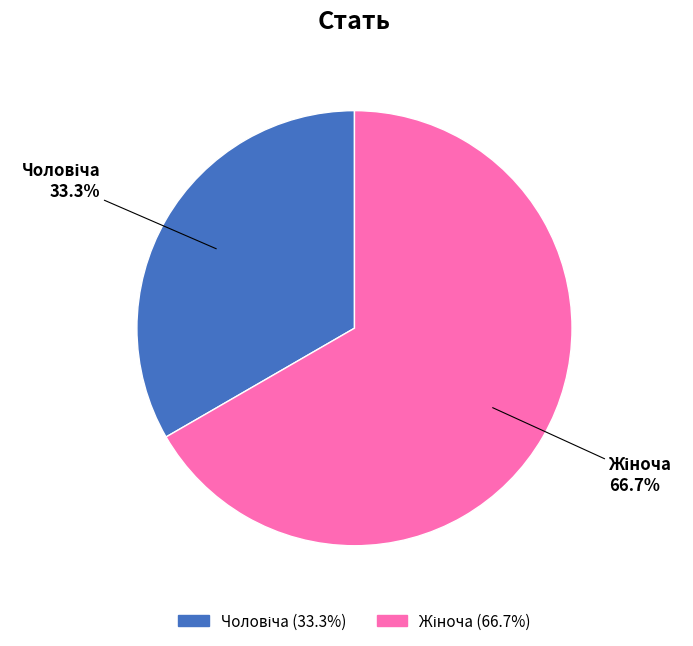

How many segments does this pie chart have?

2